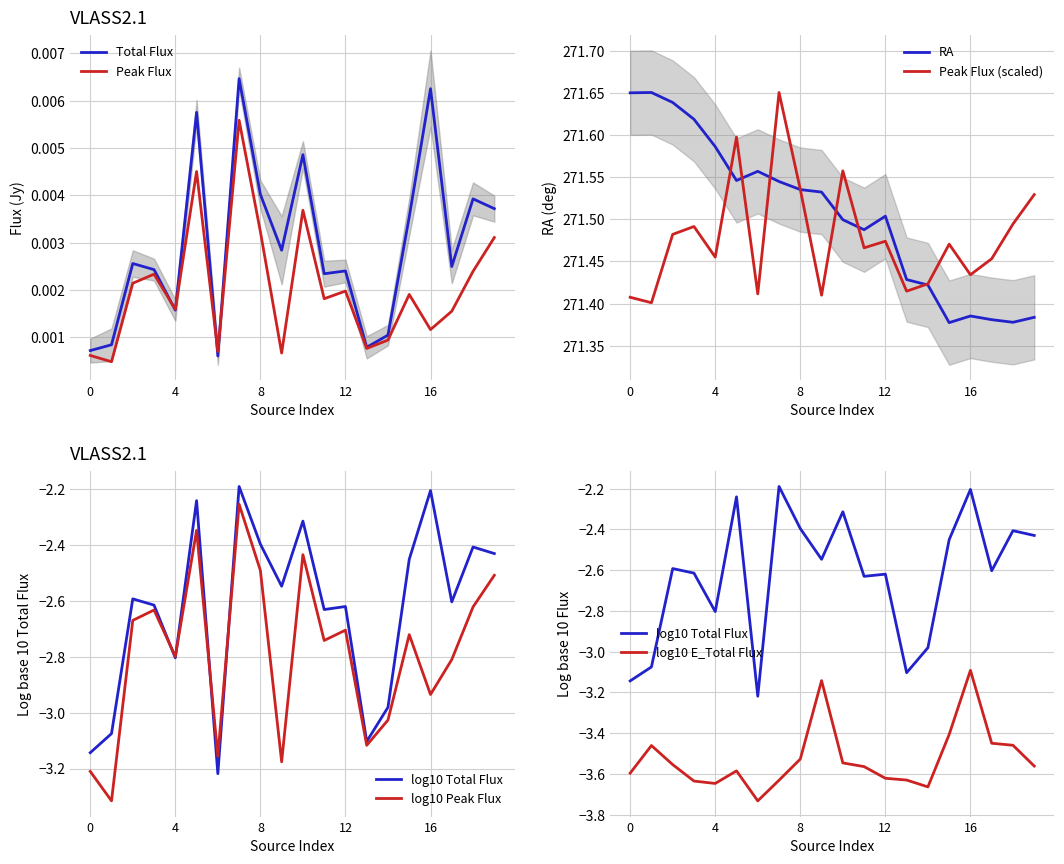

Which series has the widest spread of values?

E_Total_flux